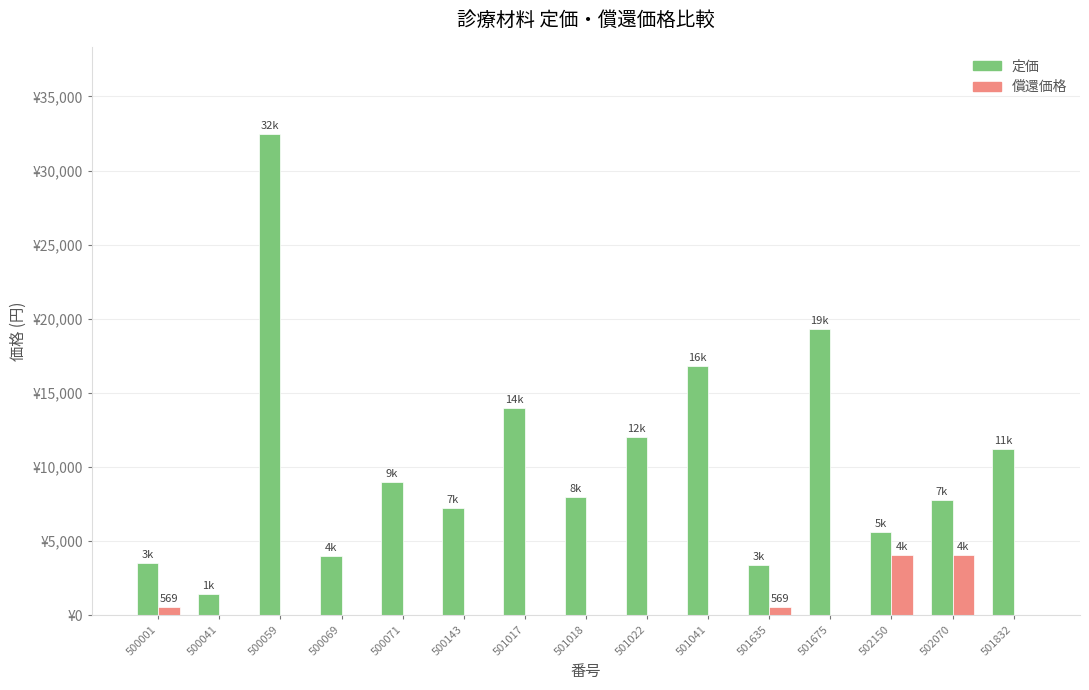

What is the lowest value of the 定価 series?

1440